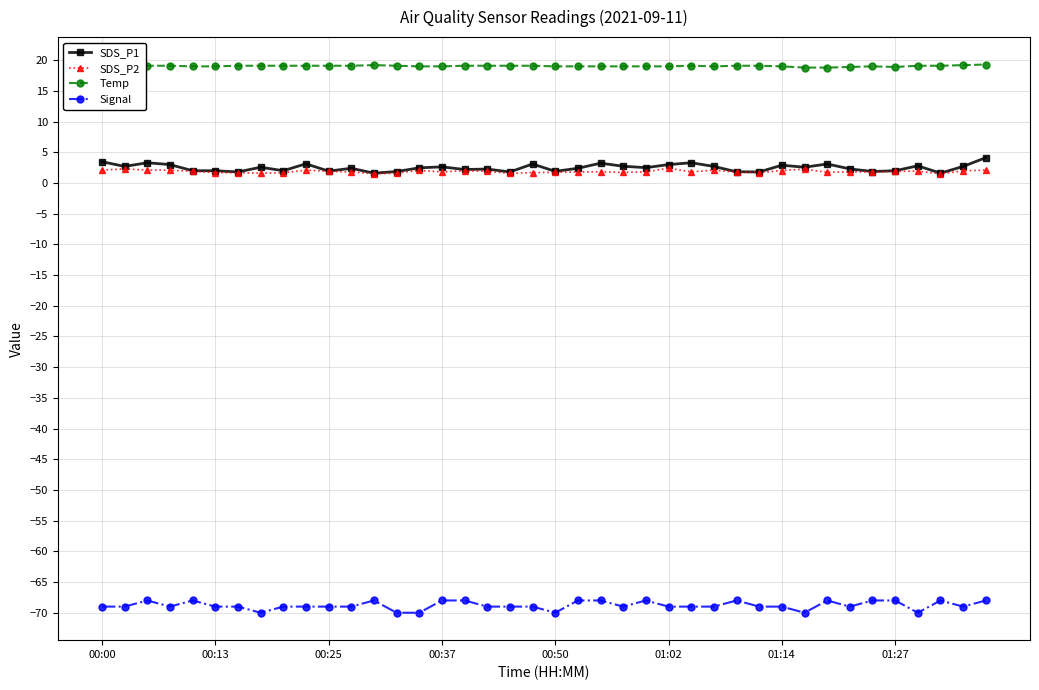

True or false: SDS_P1 has more than 2 interior local peaks.

True